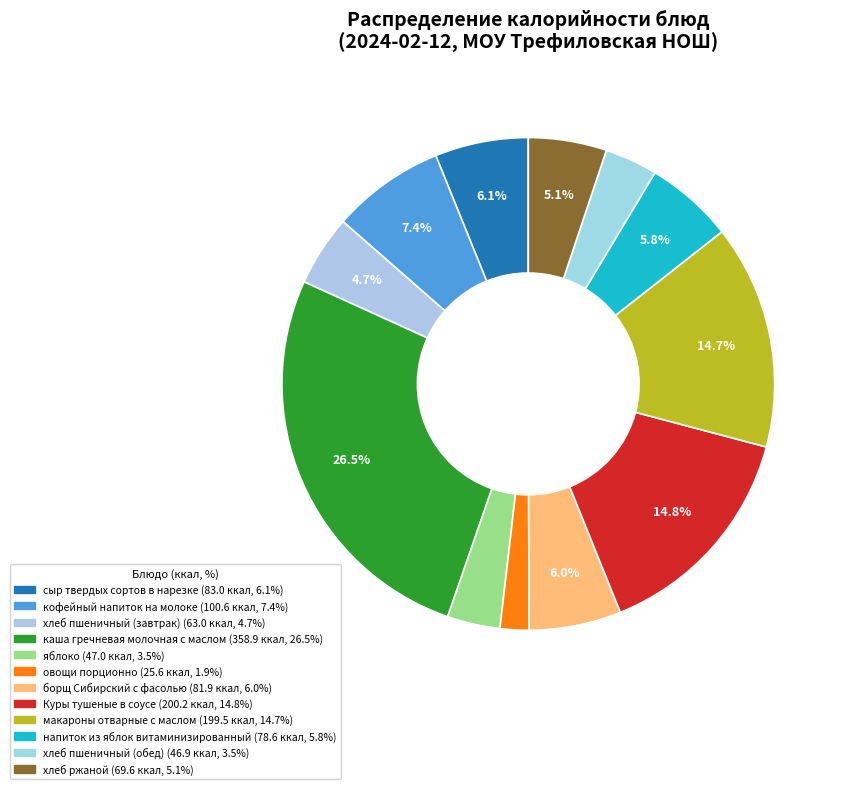

Which category has the smallest portion of the pie?

овощи порционно